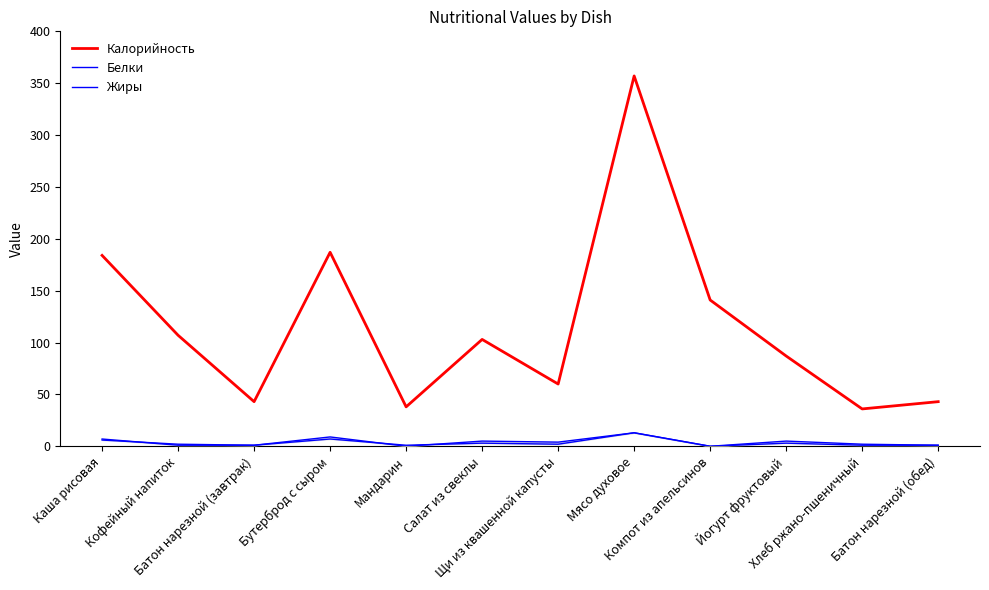

Reading left to right, list all the values displayed in this chart.

Калорийность: Каша рисовая=184	Кофейный напиток=107	Батон нарезной (завтрак)=43	Бутерброд с сыром=187	Мандарин=38	Салат из свеклы=103	Щи из квашенной капусты=60	Мясо духовое=357	Компот из апельсинов=141	Йогурт фруктовый=87	Хлеб ржано-пшеничный=36	Батон нарезной (обед)=43
Белки: Каша рисовая=6	Кофейный напиток=2	Батон нарезной (завтрак)=1	Бутерброд с сыром=7	Мандарин=1	Салат из свеклы=3	Щи из квашенной капусты=2	Мясо духовое=13	Компот из апельсинов=0	Йогурт фруктовый=5	Хлеб ржано-пшеничный=2	Батон нарезной (обед)=1
Жиры: Каша рисовая=7	Кофейный напиток=1	Батон нарезной (завтрак)=1	Бутерброд с сыром=9	Мандарин=0	Салат из свеклы=5	Щи из квашенной капусты=4	Мясо духовое=13	Компот из апельсинов=0	Йогурт фруктовый=3	Хлеб ржано-пшеничный=1	Батон нарезной (обед)=1